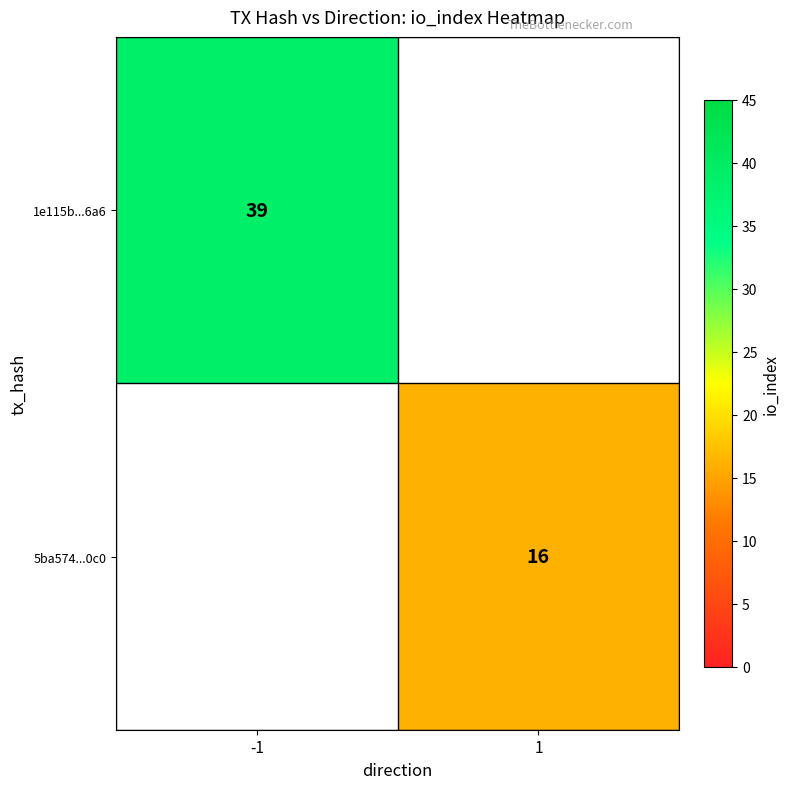

The value of 1e115b...6a6 at -1 is 66. True or false?

False